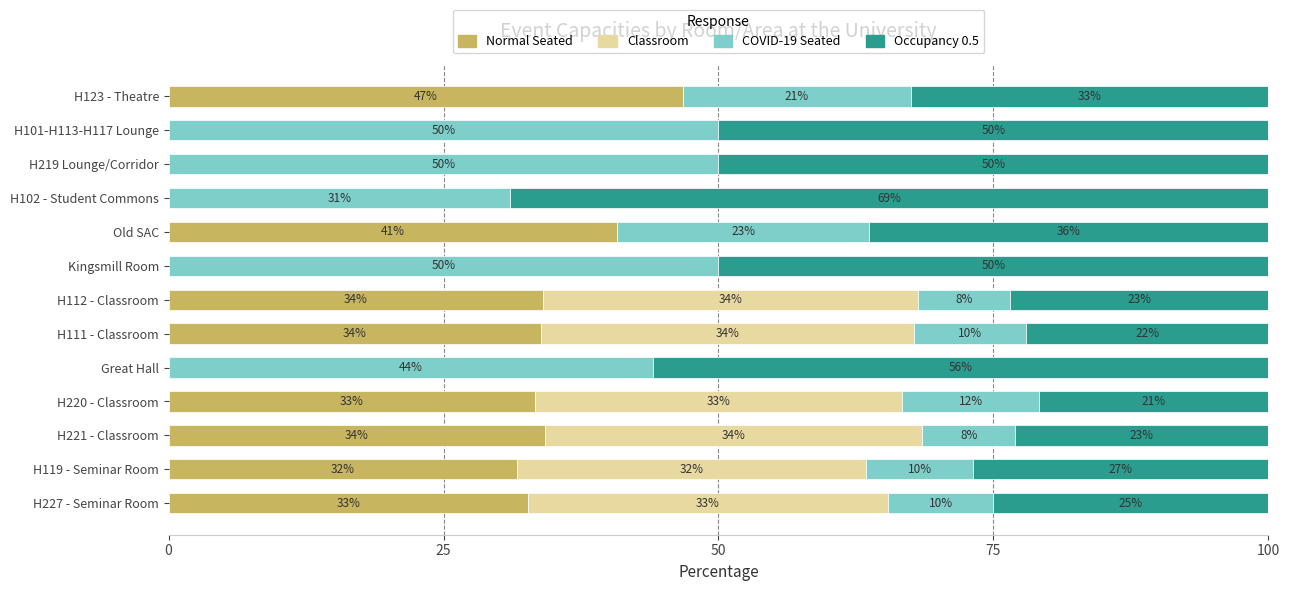

The value of Normal Seated at H219 Lounge/Corridor is -30.9. True or false?

False